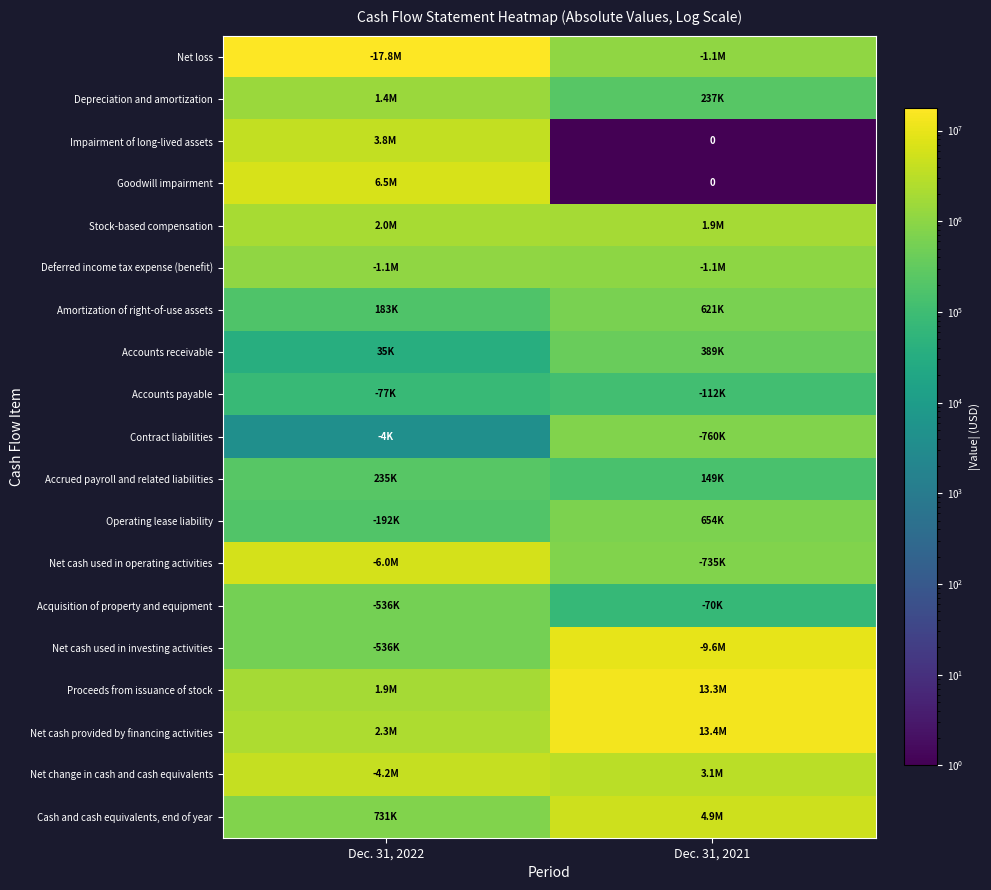

Is the value of Net change in cash and cash equivalents at Dec. 31, 2021 greater than the value of Net cash used in investing activities at Dec. 31, 2022?

Yes